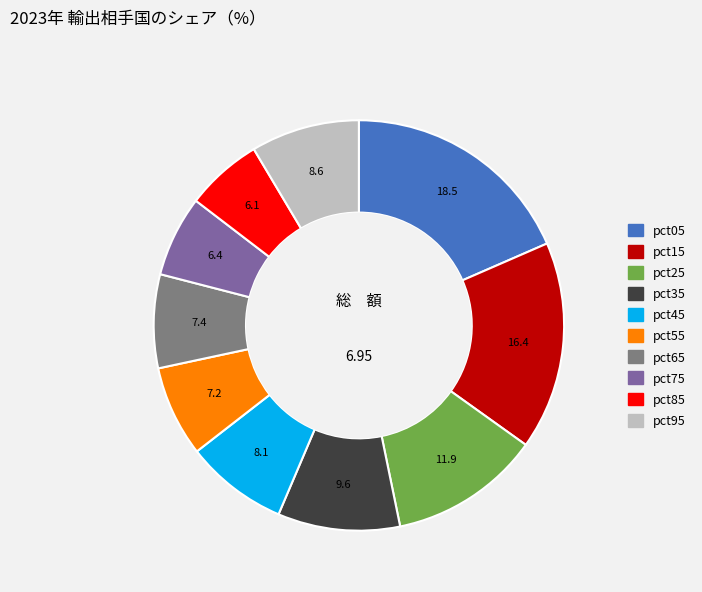

Is there any slice that represents more than half of the pie?

No